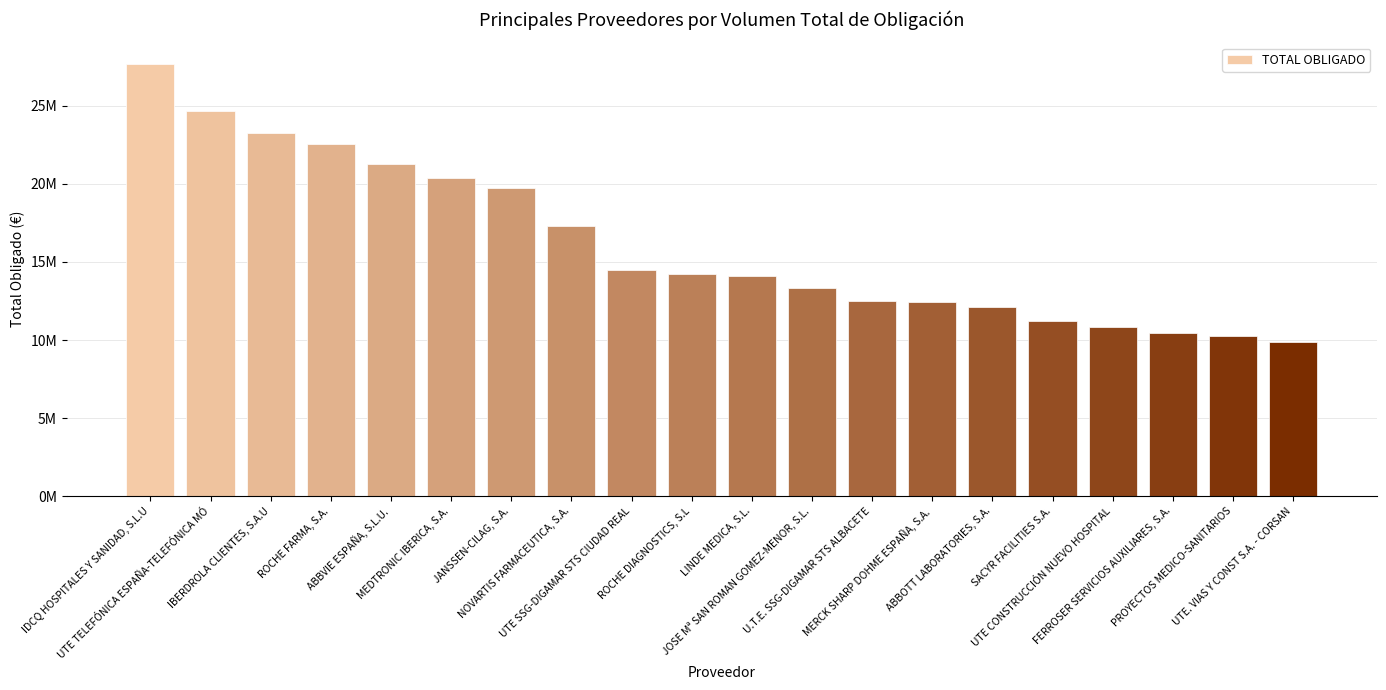

Are the bars horizontal?

No